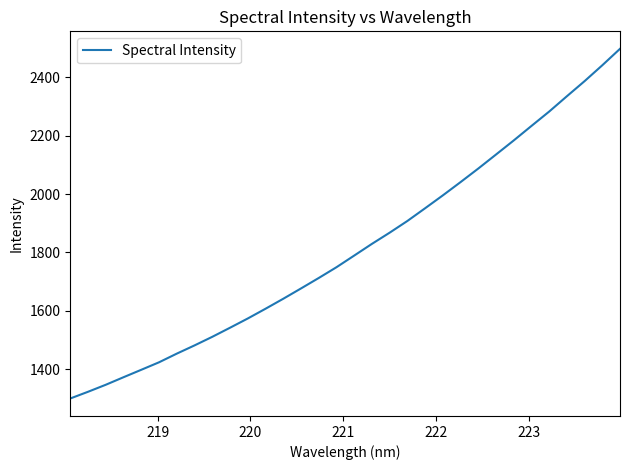

What is the difference between the maximum and minimum values?

1196.8